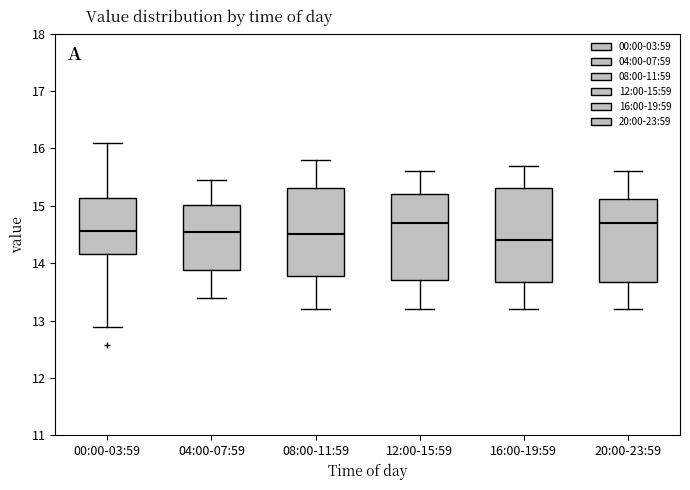

Which box is the tallest, from its lower edge to its upper edge?

16:00-19:59